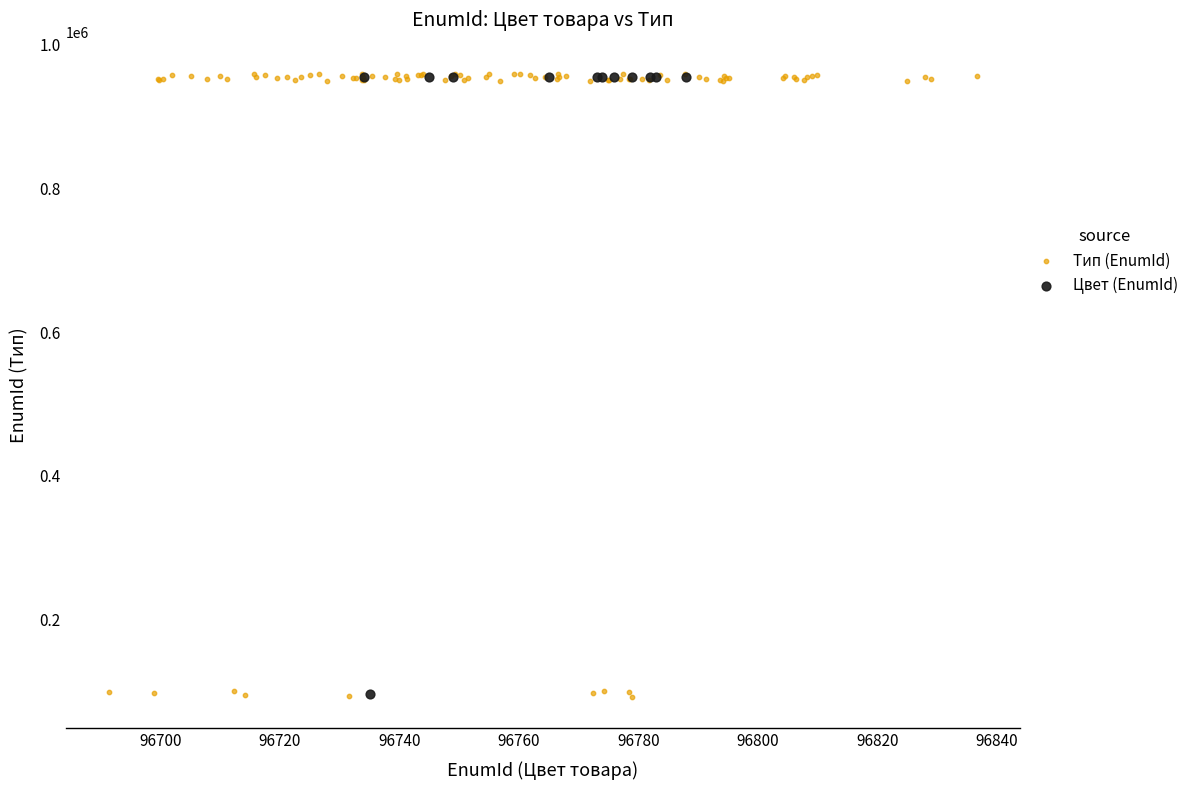

Which series has the widest spread of Y values?

Тип (EnumId)